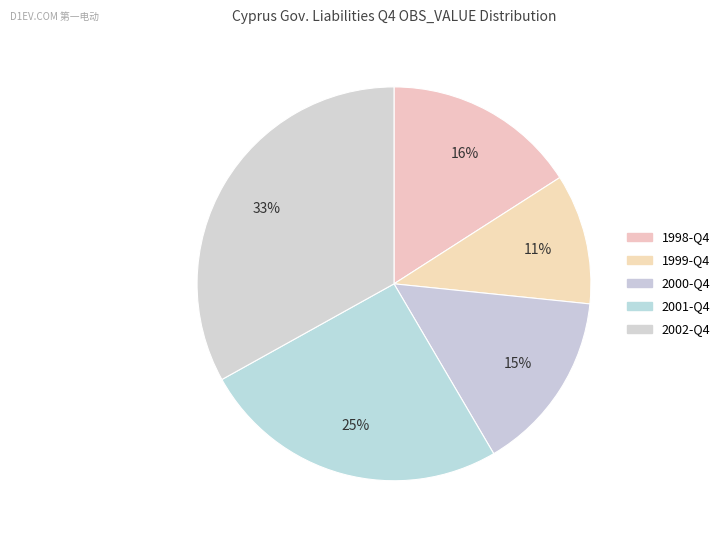

What percentage is the 1999-Q4 slice, to the nearest percent?

11%